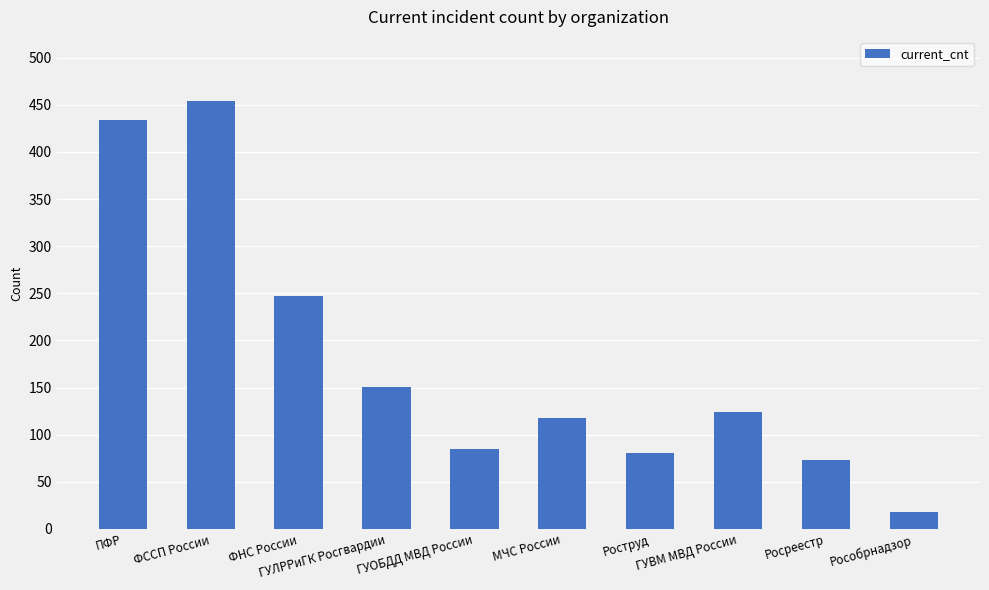

What is the label of the 10th bar from the right?

ПФР